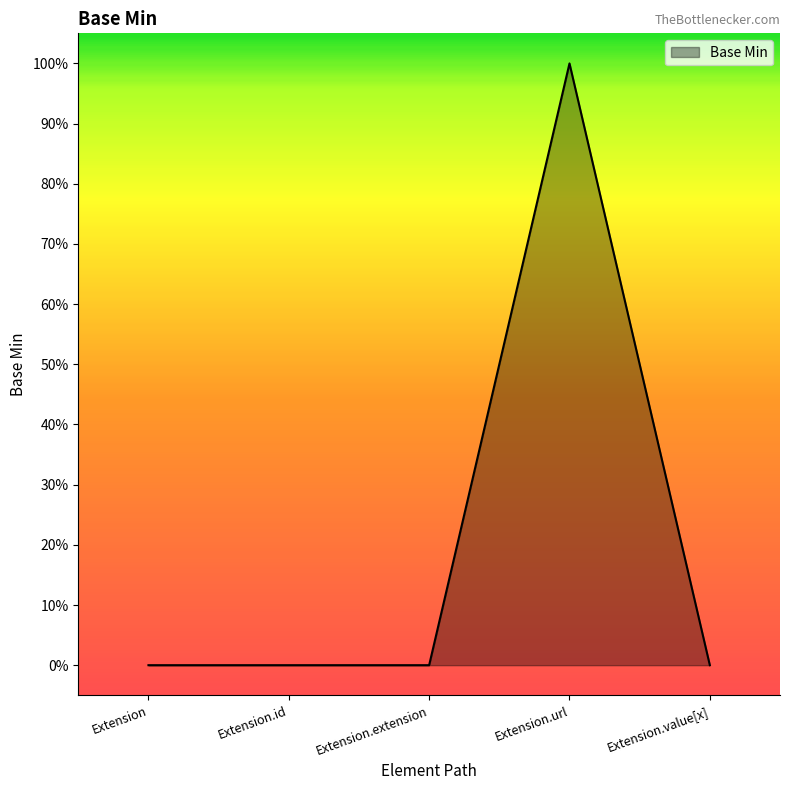

Does the chart have visible grid lines?

No